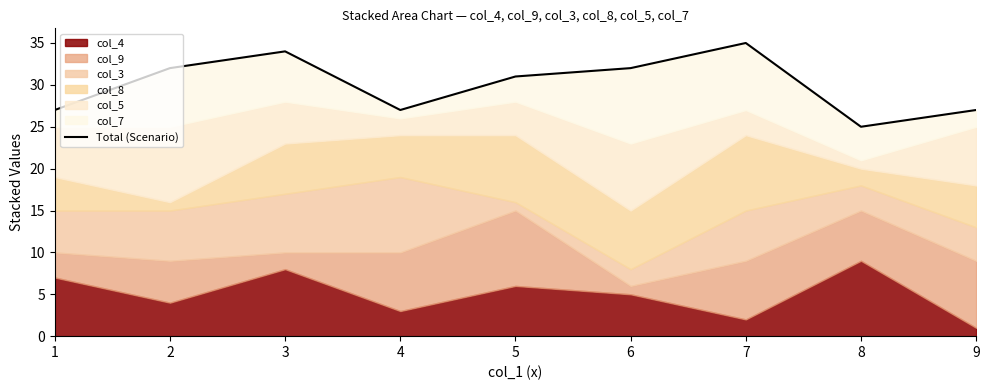

What is the difference between the maximum and minimum values?

10